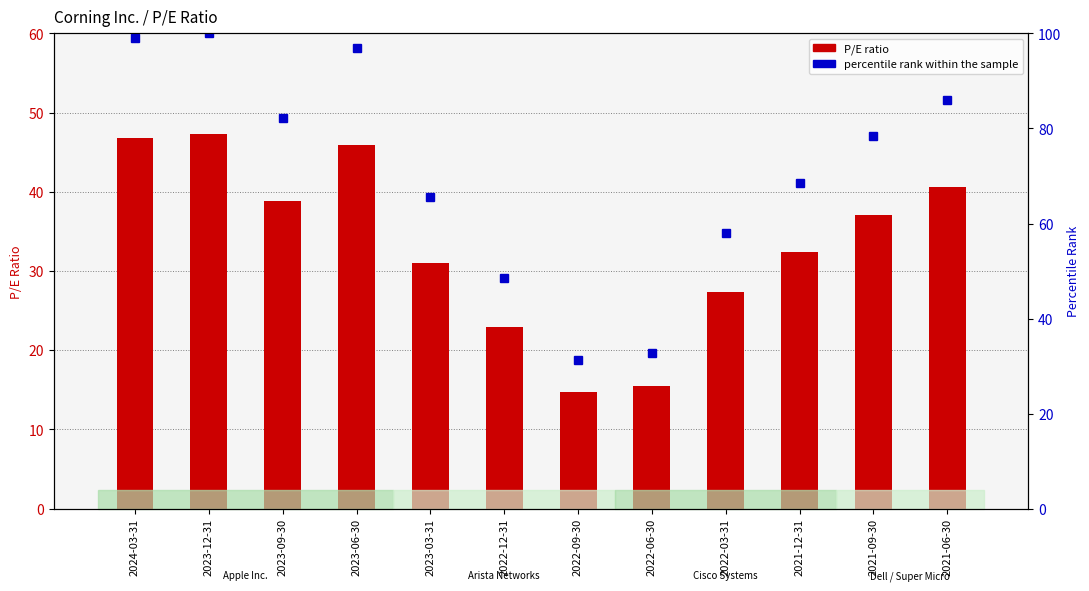

Reading right to left, extract all data points from this chart.

P/E ratio: 2021-06-30=40.7	2021-09-30=37.1	2021-12-31=32.4	2022-03-31=27.4	2022-06-30=15.5	2022-09-30=14.8	2022-12-31=22.9	2023-03-31=31.0	2023-06-30=45.9	2023-09-30=38.9	2023-12-31=47.3	2024-03-31=46.8
percentile rank within the sample: 2021-06-30=86.0	2021-09-30=78.4	2021-12-31=68.5	2022-03-31=57.9	2022-06-30=32.8	2022-09-30=31.2	2022-12-31=48.6	2023-03-31=65.6	2023-06-30=97.0	2023-09-30=82.3	2023-12-31=100.0	2024-03-31=99.1